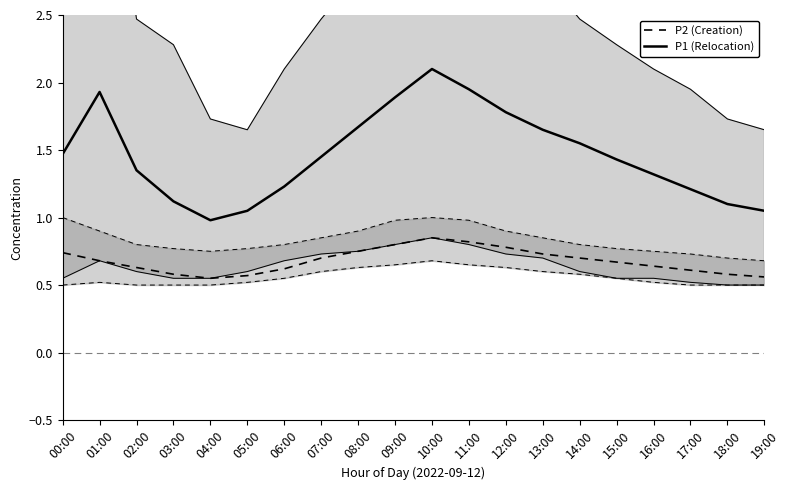

Between 08:00 and 13:00, which is larger?

08:00